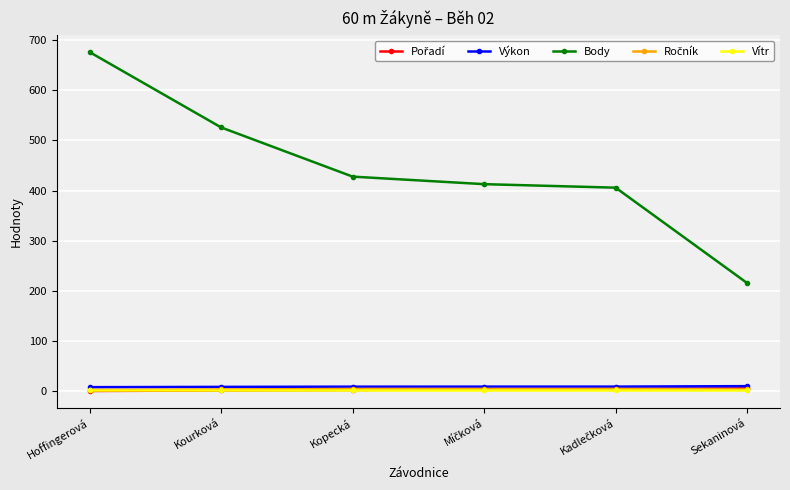

What is the difference between the highest and lowest values at Kourková?

524.0